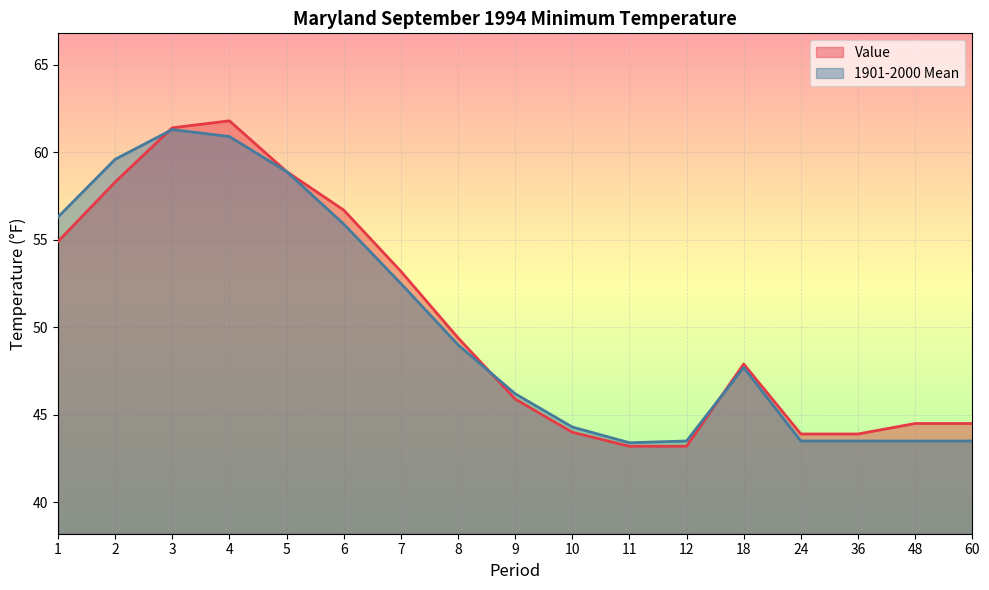

What is the greatest value displayed?

61.8